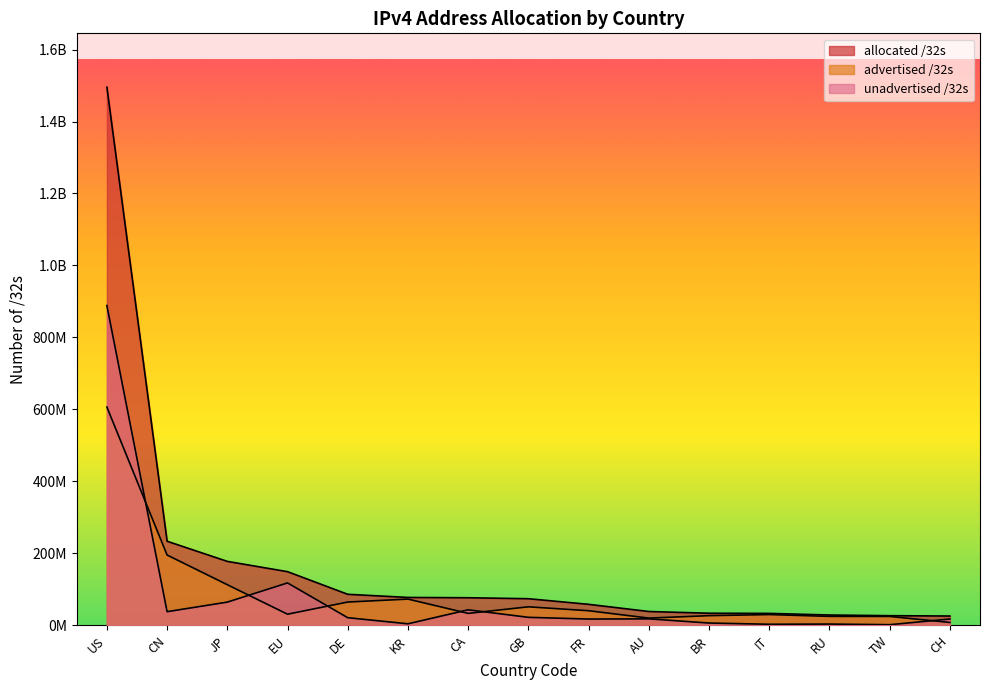

What are all the series names shown in the legend?

allocated /32s, advertised /32s, unadvertised /32s